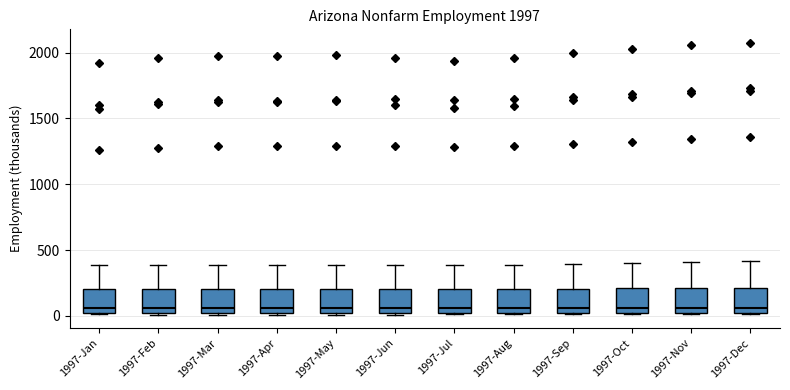

Reading left to right, transcribe this box plot: for each box, give where its median line is, the range the box spans, and where its two whiskers end, as read against the y-axis. The values are not printed on the chart, so give them approximately, as read against the axis.

1997-Jan: median 50, box 0 to 200, whiskers 0 to 400
1997-Feb: median 50, box 0 to 200, whiskers 0 to 400
1997-Mar: median 50, box 0 to 200, whiskers 0 to 400
1997-Apr: median 50, box 0 to 200, whiskers 0 to 400
1997-May: median 50, box 0 to 200, whiskers 0 to 400
1997-Jun: median 50, box 0 to 200, whiskers 0 to 400
1997-Jul: median 50, box 0 to 200, whiskers 0 to 400
1997-Aug: median 50, box 0 to 200, whiskers 0 to 400
1997-Sep: median 50, box 0 to 200, whiskers 0 to 400
1997-Oct: median 50, box 0 to 200, whiskers 0 to 400
1997-Nov: median 50, box 0 to 200, whiskers 0 to 400
1997-Dec: median 50, box 0 to 200, whiskers 0 to 400